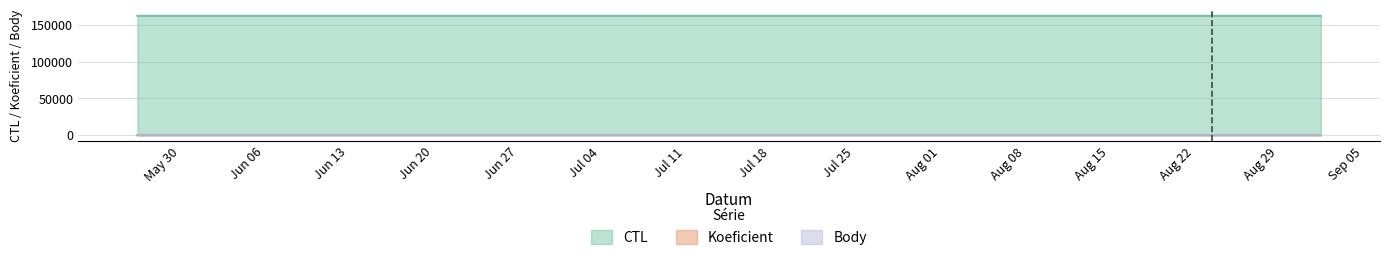

At which category is the sum across all series the highest?

2016-09-03